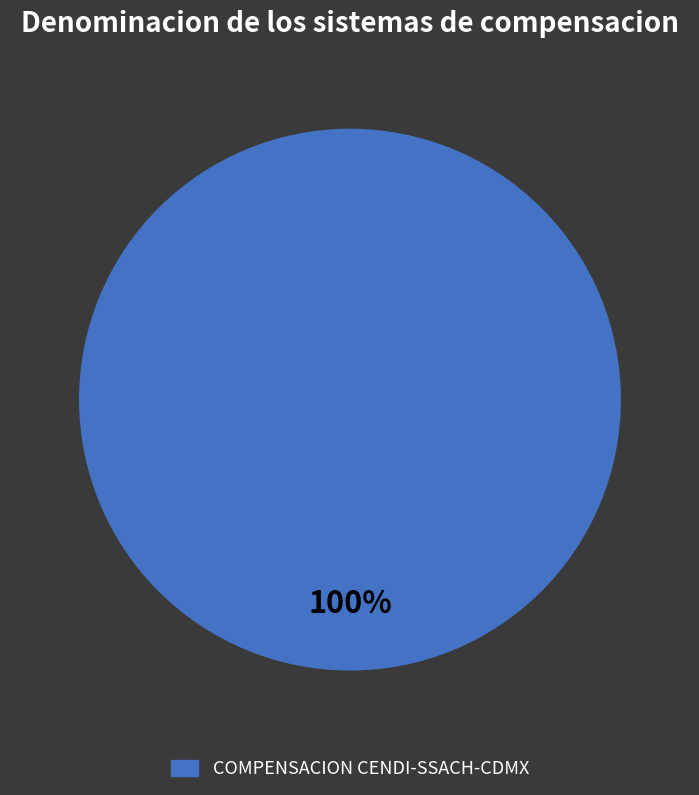

Which category accounts for the majority?

COMPENSACION CENDI-SSACH-CDMX